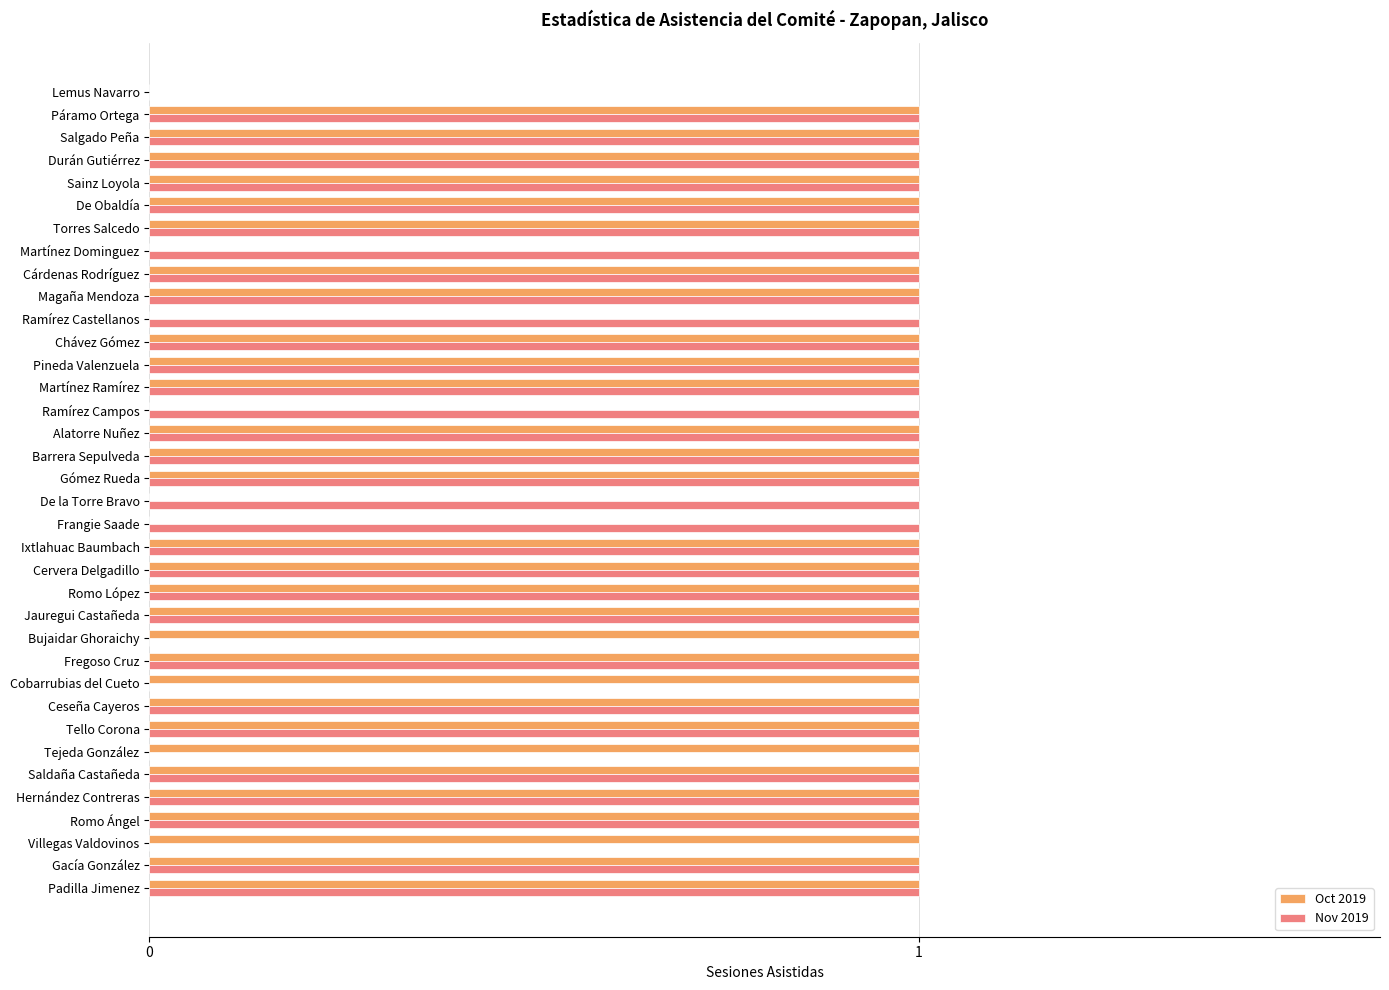

What are all the series names shown in the legend?

Oct 2019, Nov 2019